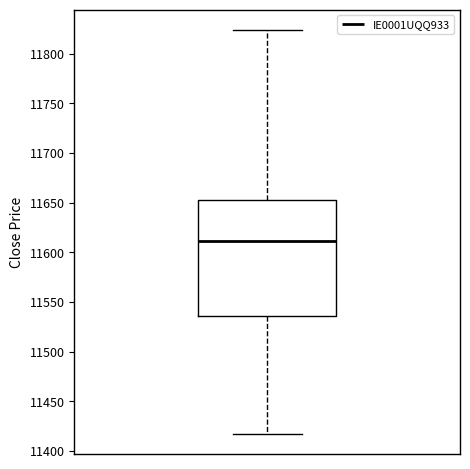

Where is the upper edge of the box on the y-axis? The values are not printed on the chart, so give them approximately, as read against the axis.

11650